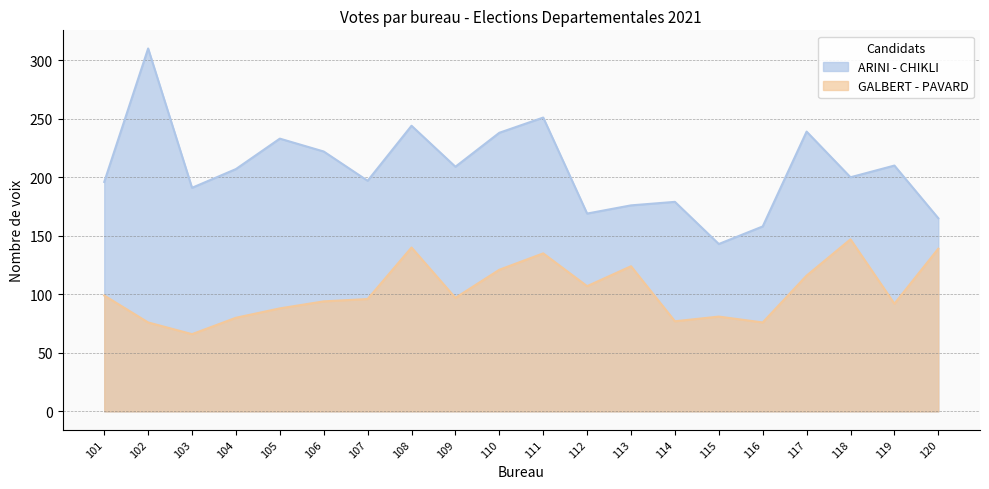

Rank the series by their average value, from lowest to highest.

GALBERT - PAVARD, ARINI - CHIKLI